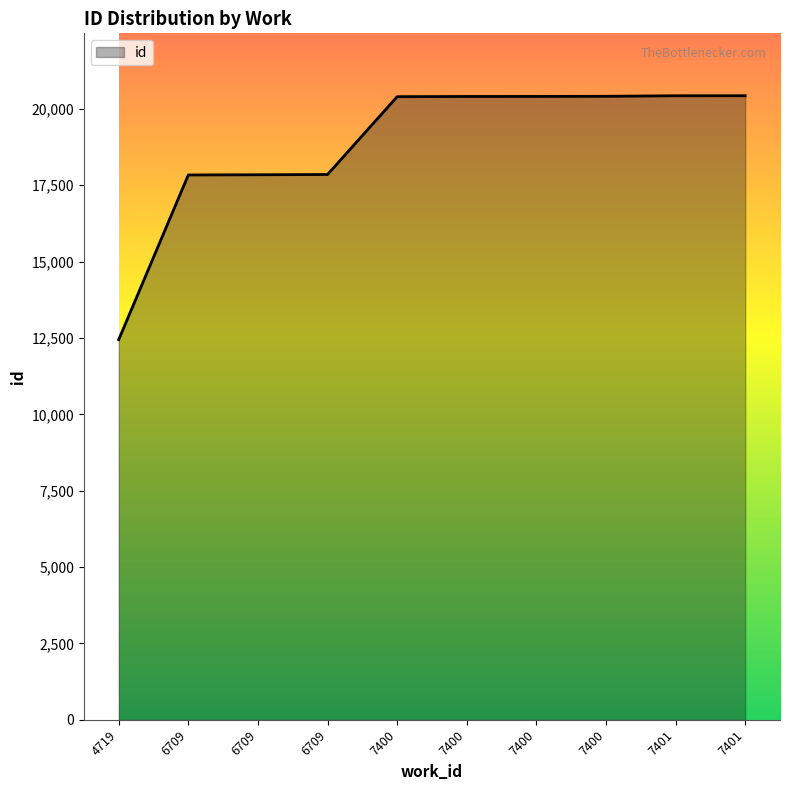

What is the difference between the maximum and second lowest values?

2593